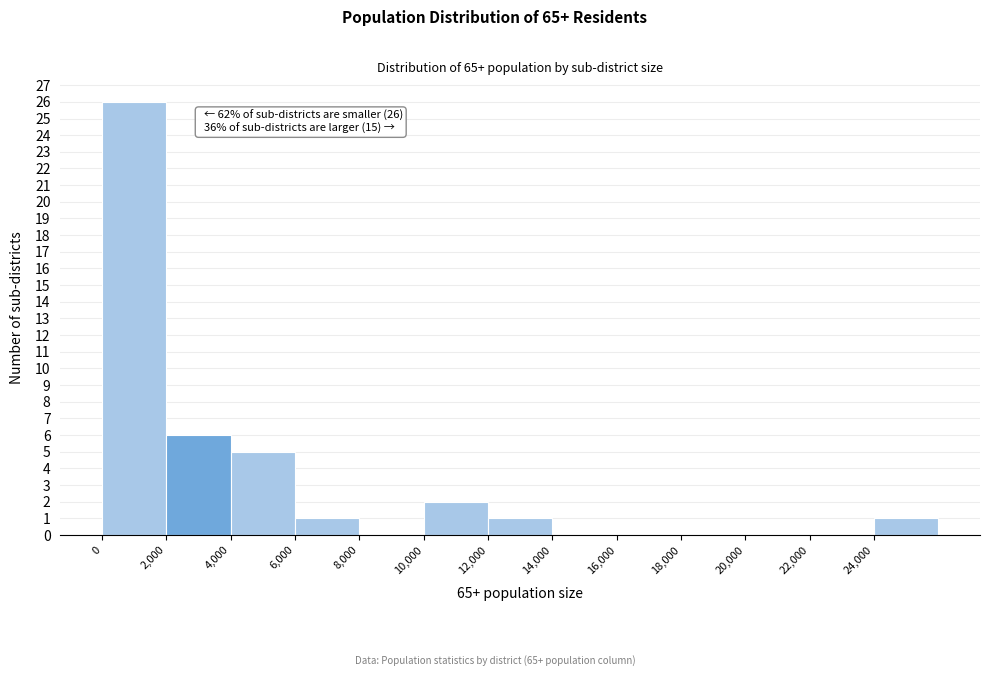

Over which range of the x-axis is the bar tallest?

0 to 2000